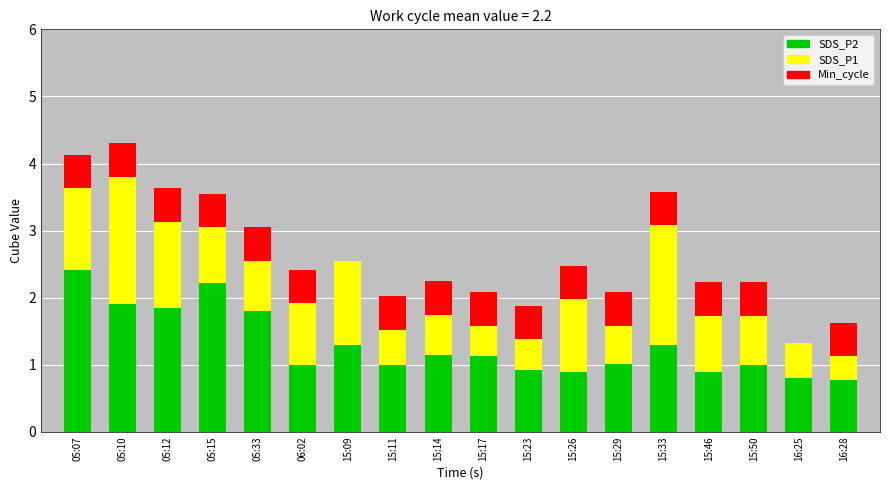

Is it true that SDS_P2 equals 1.0 at 15:50?

True